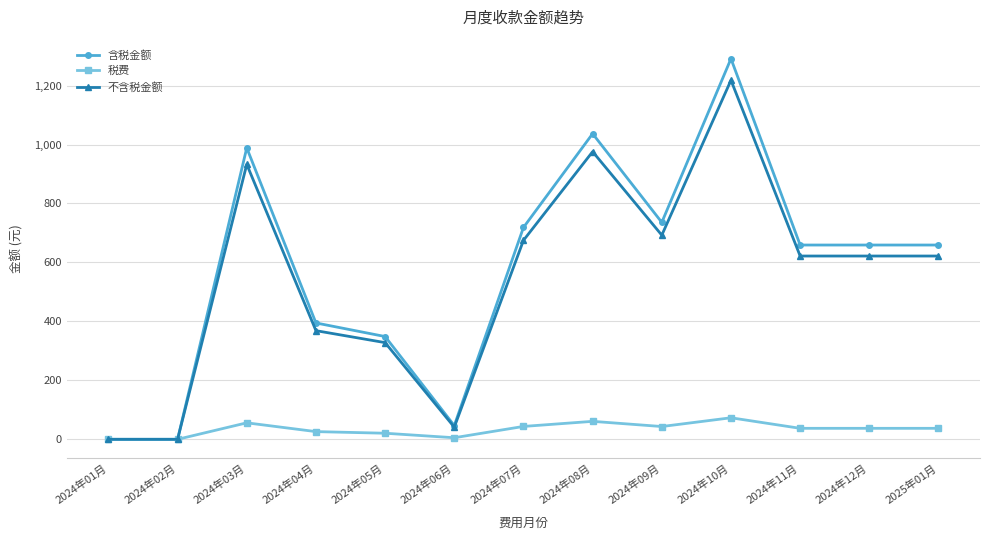

Between 2024年04月 and 2024年11月, which series saw the biggest shift?

含税金额